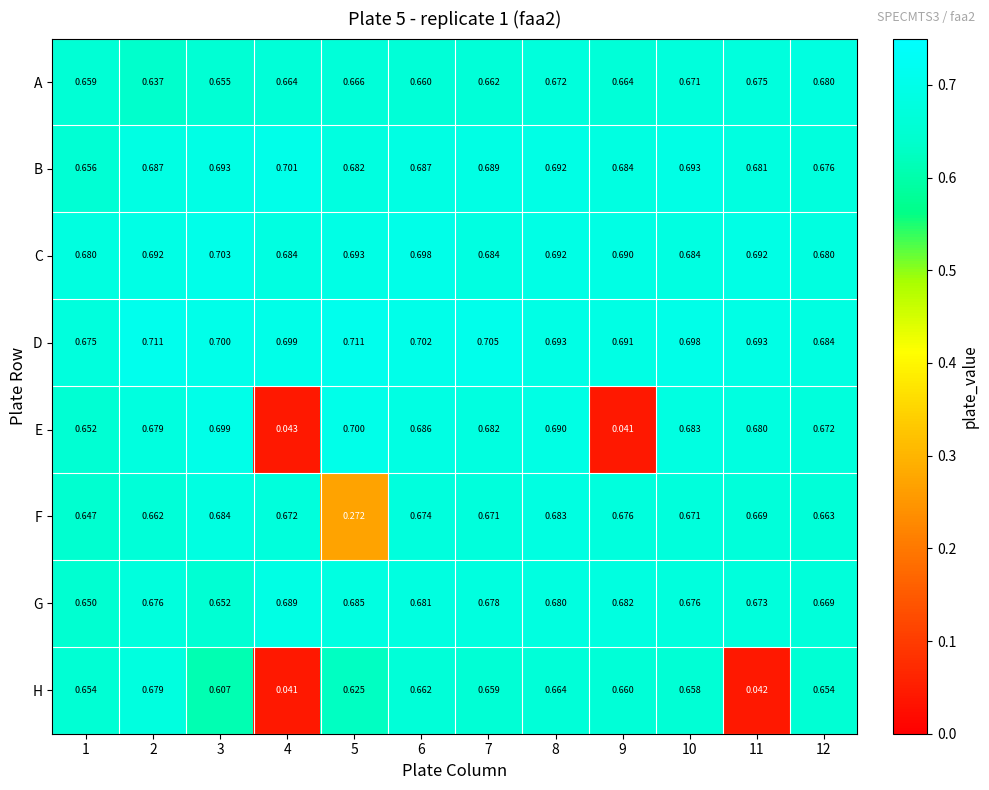

Is the value of A at 11 greater than the value of F at 8?

No